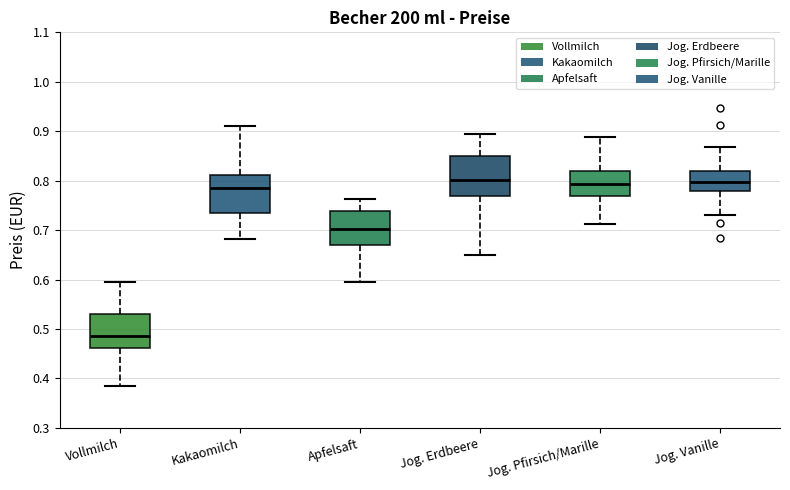

Reading left to right, read every box against the y-axis: the position of its median line, the range the box covers, and the ends of its whiskers. The values are not printed on the chart, so give them approximately, as read against the axis.

Vollmilch: median 0.49, box 0.46 to 0.53, whiskers 0.39 to 0.59
Kakaomilch: median 0.78, box 0.74 to 0.81, whiskers 0.68 to 0.91
Apfelsaft: median 0.70, box 0.67 to 0.74, whiskers 0.59 to 0.76
Jog. Erdbeere: median 0.80, box 0.77 to 0.85, whiskers 0.65 to 0.89
Jog. Pfirsich/Marille: median 0.79, box 0.77 to 0.82, whiskers 0.71 to 0.89
Jog. Vanille: median 0.80, box 0.78 to 0.82, whiskers 0.73 to 0.87